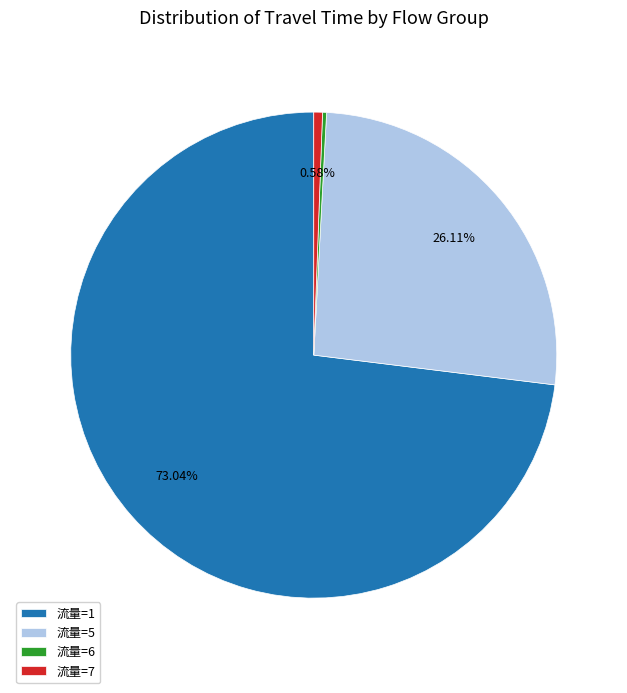

Is the sum of 流量=5 and 流量=7 greater than half?

No